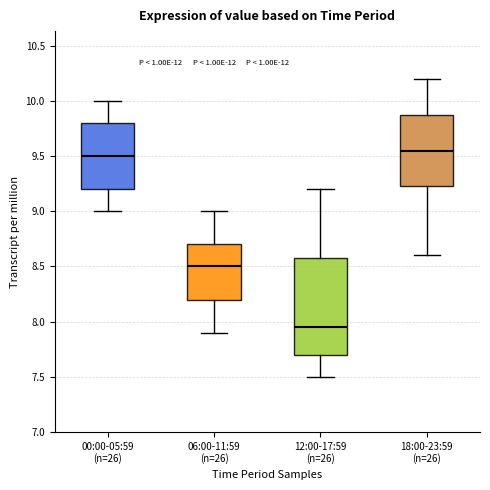

Which box has the lowest median line?

12:00-17:59 (n=26)